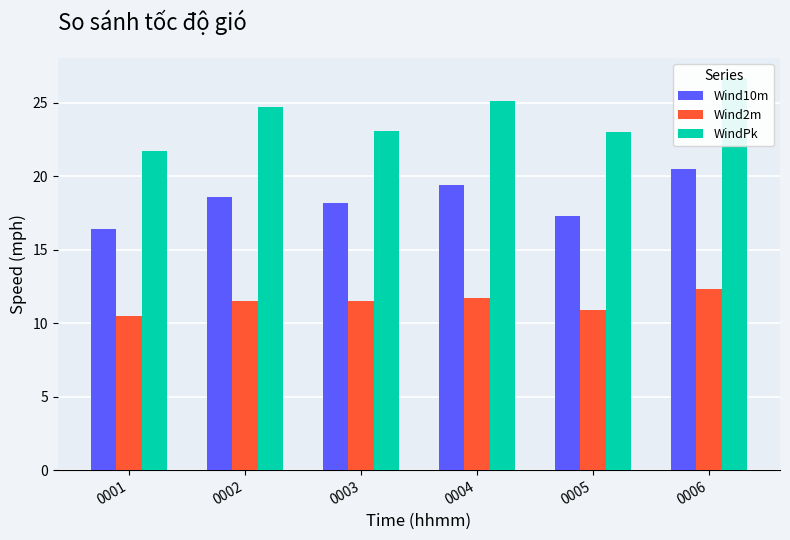

What is the spread (max minus min) of values at 0005?

12.1